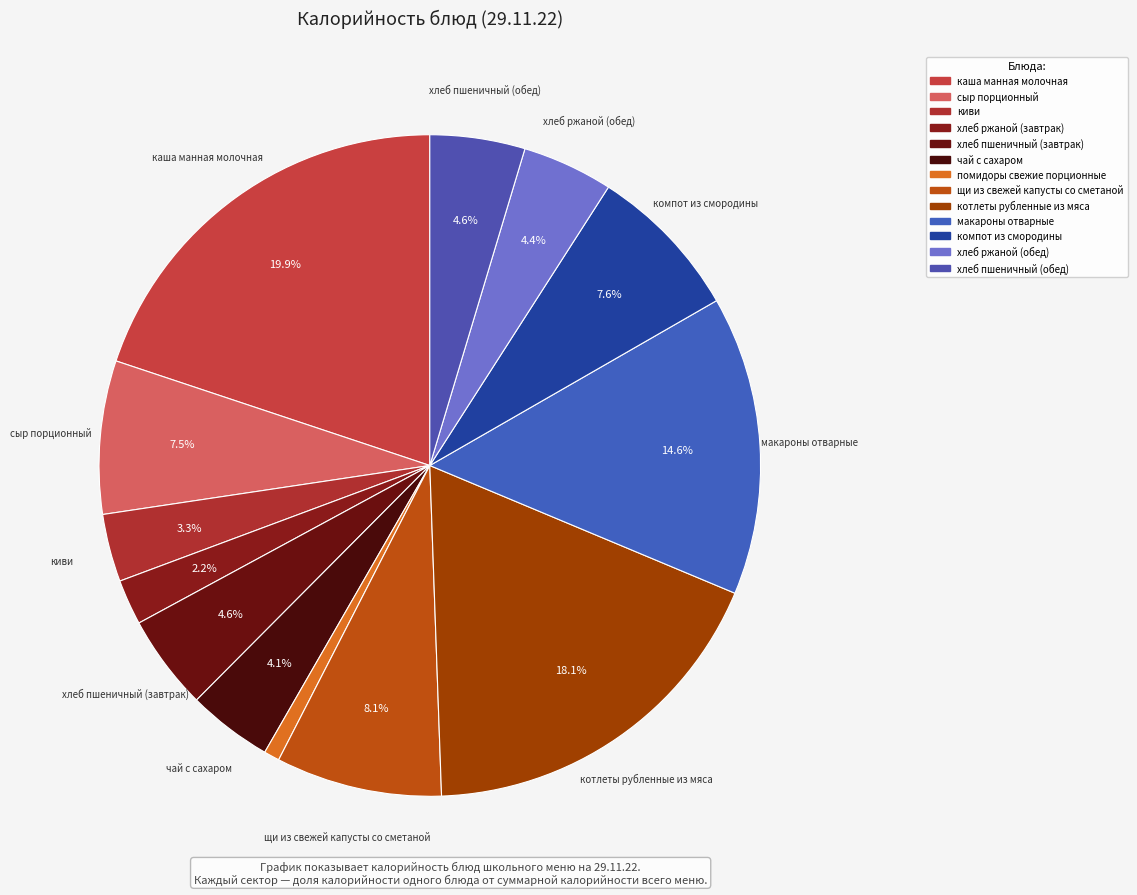

How many slices are in this pie chart?

13